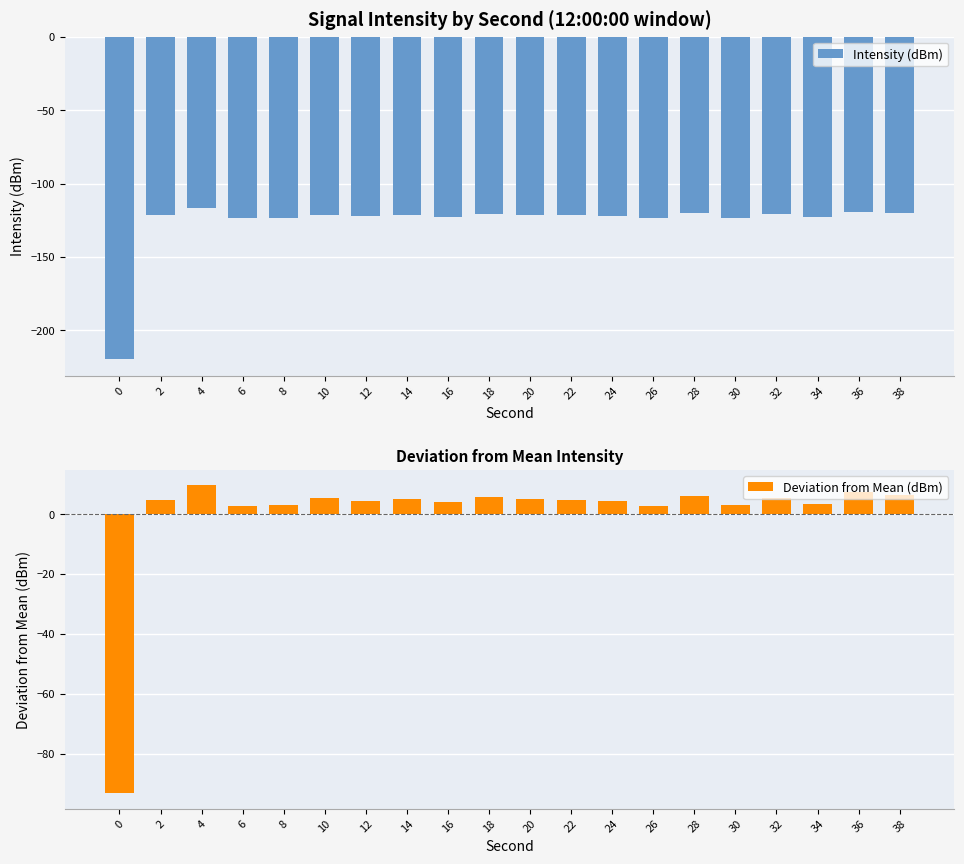

The value of Deviation from Mean (dBm) at 30 is 5.0. True or false?

False